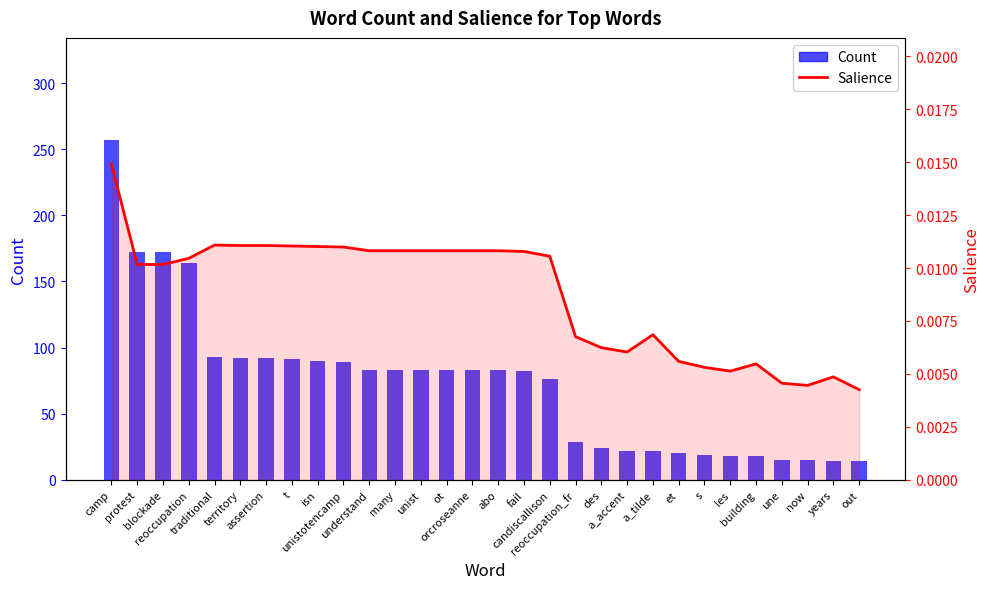

The value of Count at unist is 83.0. True or false?

True